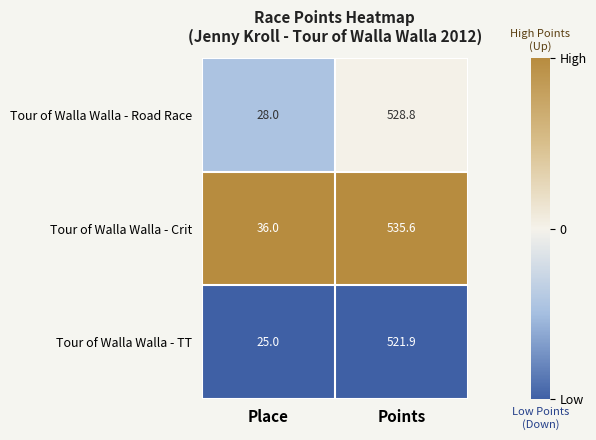

Which series has the largest total across all categories?

Tour of Walla Walla - Crit